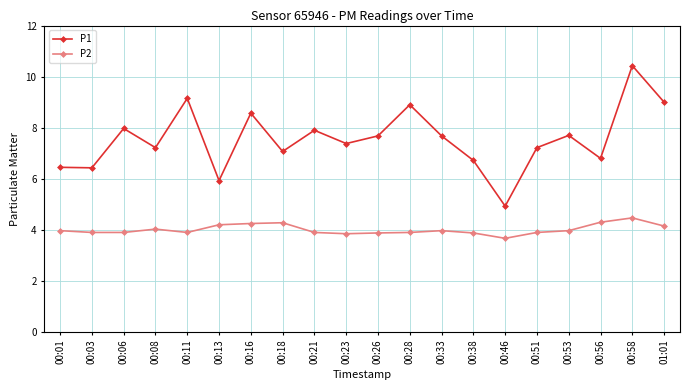

True or false: P2 has a value of 6.1 at 00:53.

False